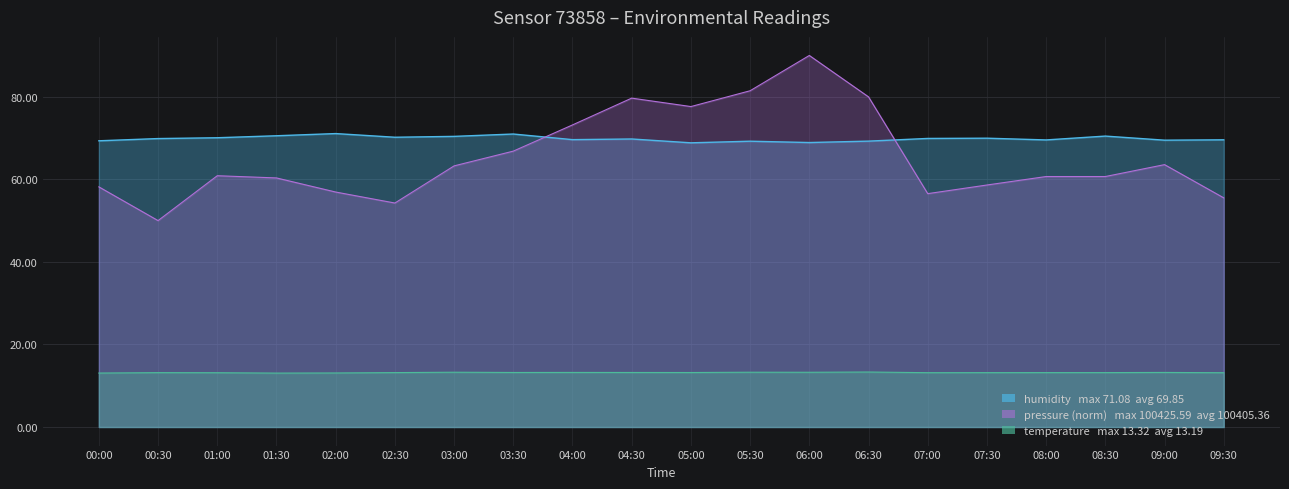

True or false: temperature has more than 0 points higher than both neighbors.

True